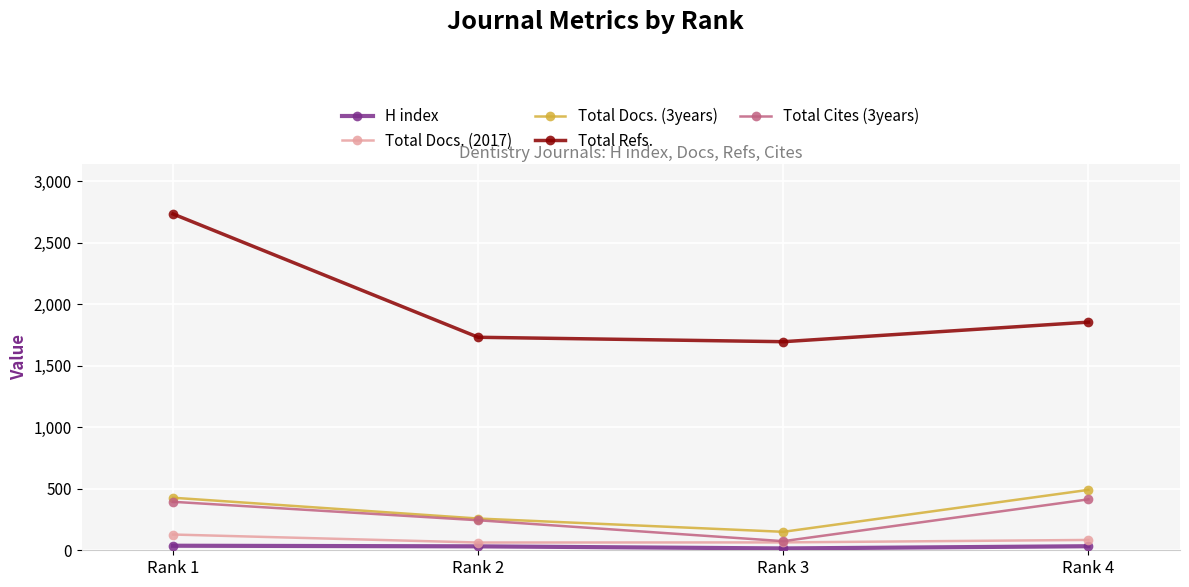

What is the sum of the Total Docs. (2017) values at Rank 4 and Rank 1?

212